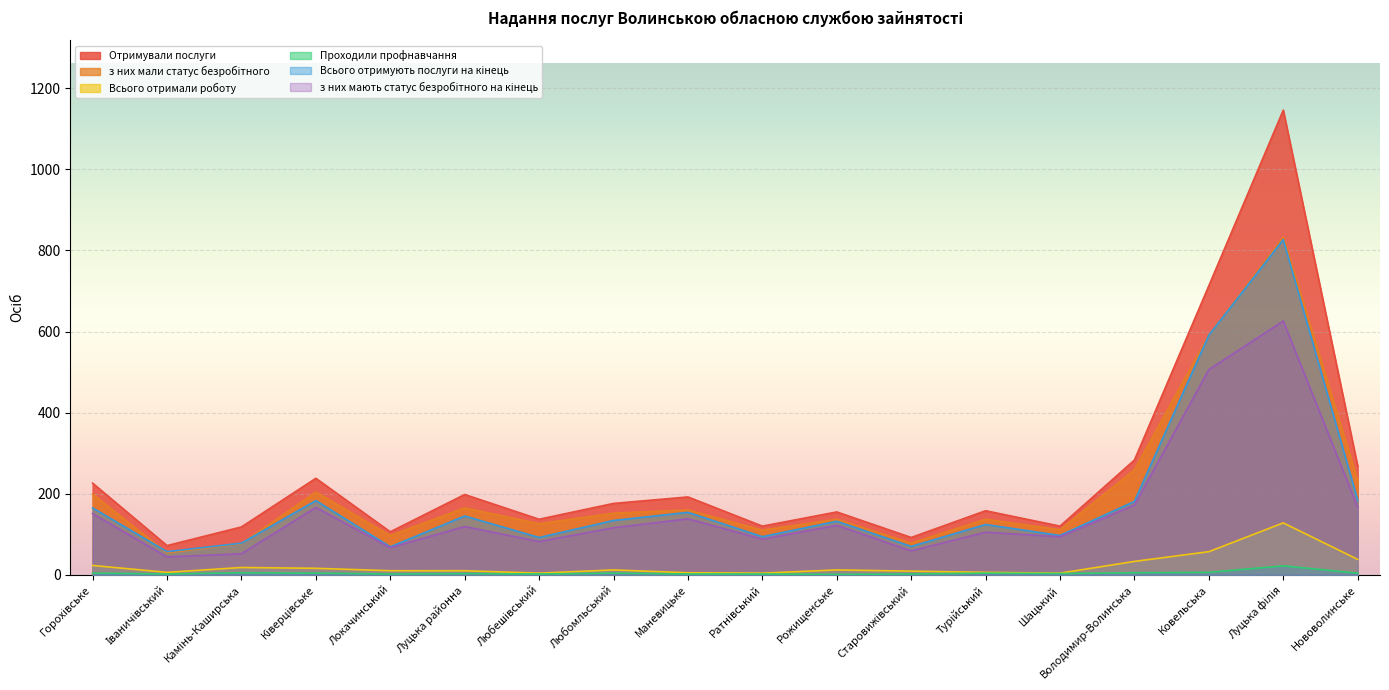

What is the difference between the з них мають статус безробітного на кінець values at Ратнівський and Луцька районна?

31